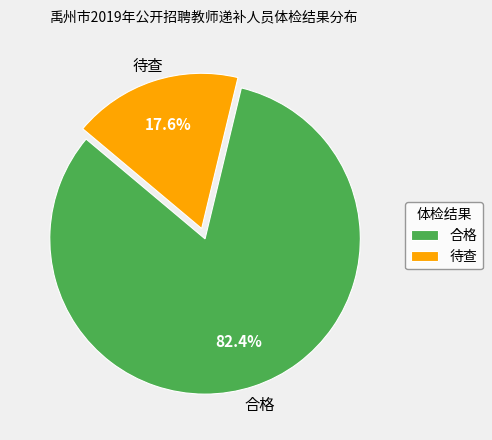

What is the ratio of the value at 待查 to the value at 合格?

0.2